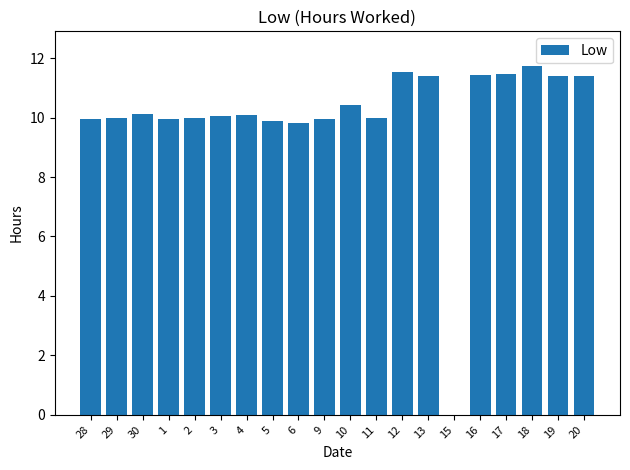

What is the approximate value at 19?

11.4